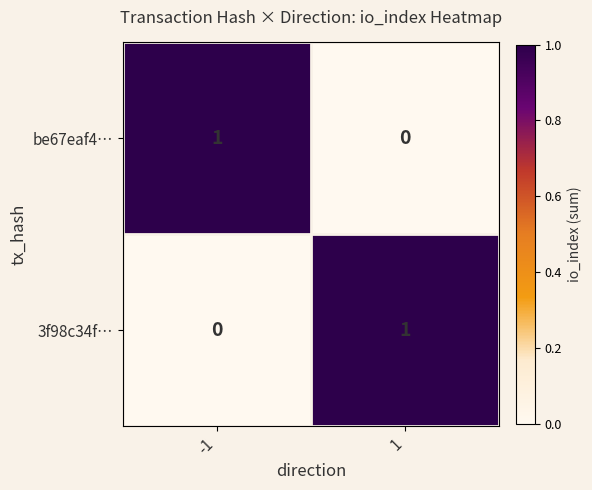

Is it true that be67eaf4… equals 1 at -1?

True